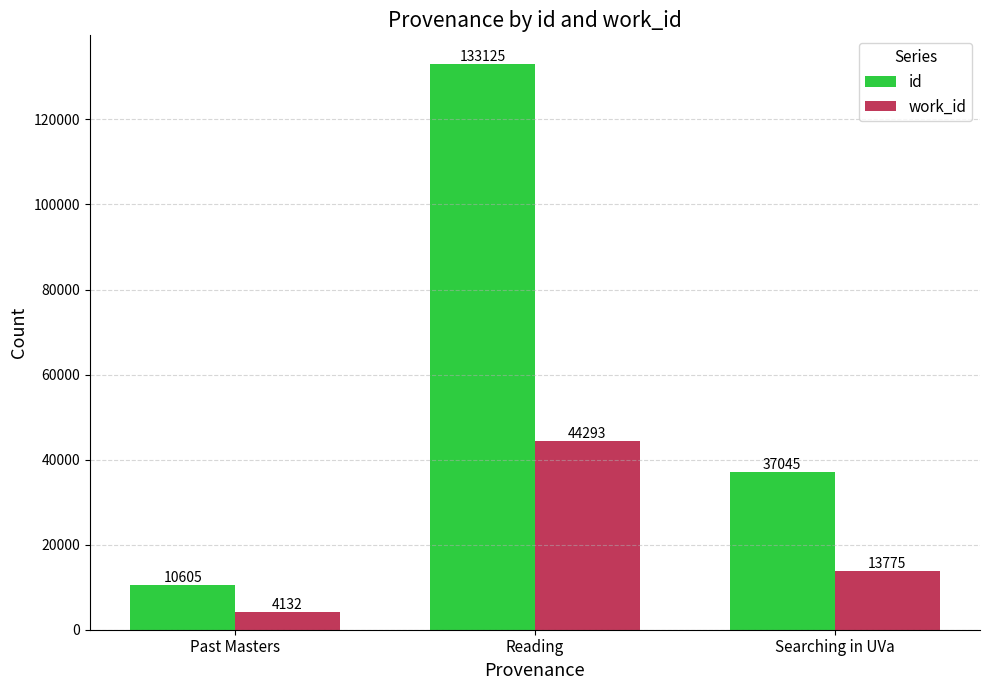

What is the total value across all series at Searching in UVa?

50820